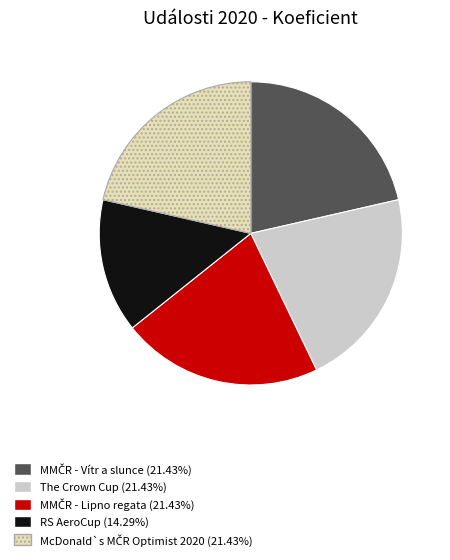

Does any single category account for the majority?

No